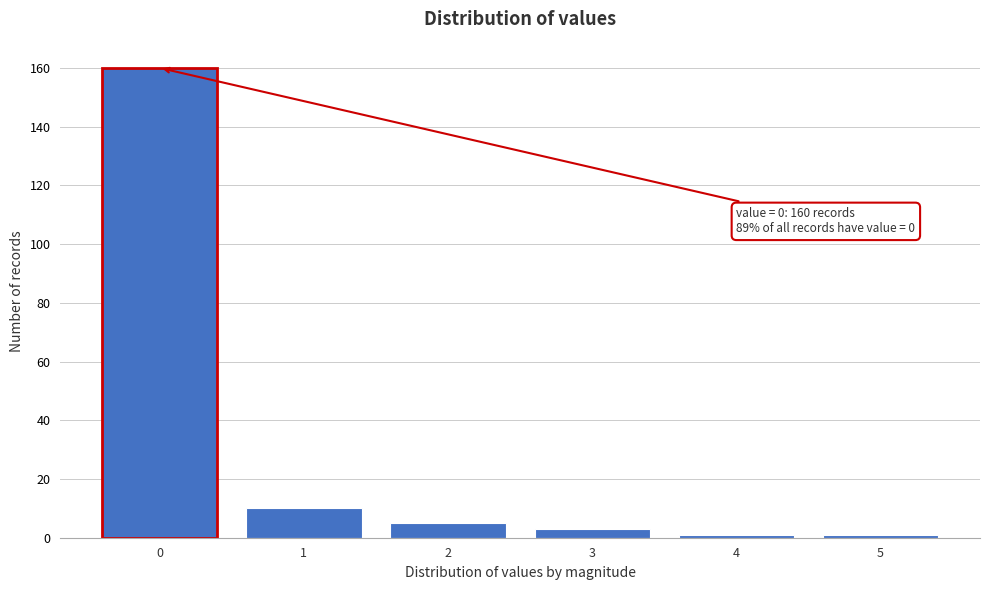

Which range on the x-axis has the tallest bar?

-0.5 to 0.5